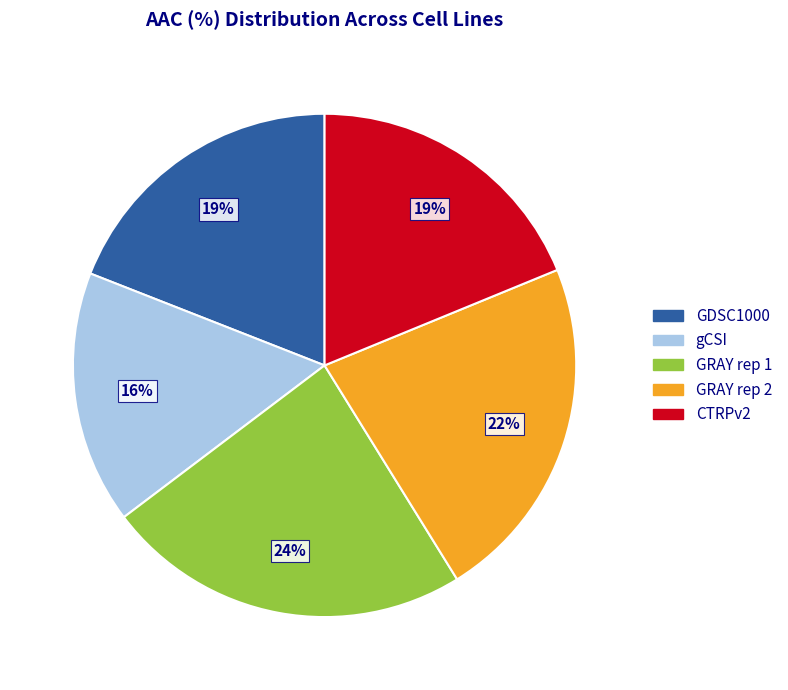

Combined, do GRAY rep 2 and gCSI account for over 50%?

No